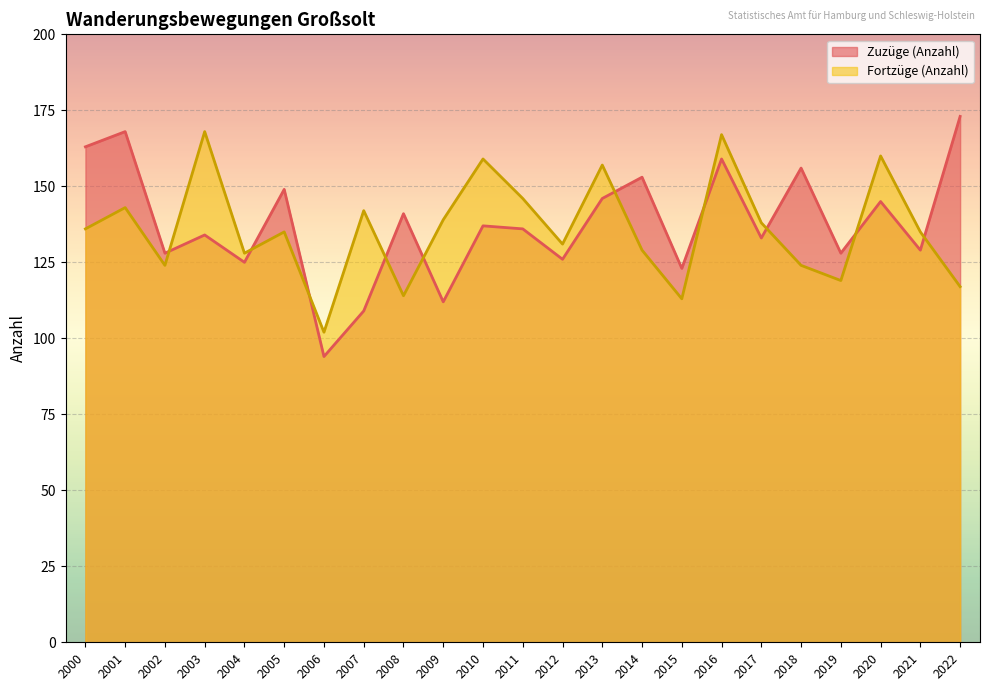

What is the minimum value for Zuzüge (Anzahl)?

94